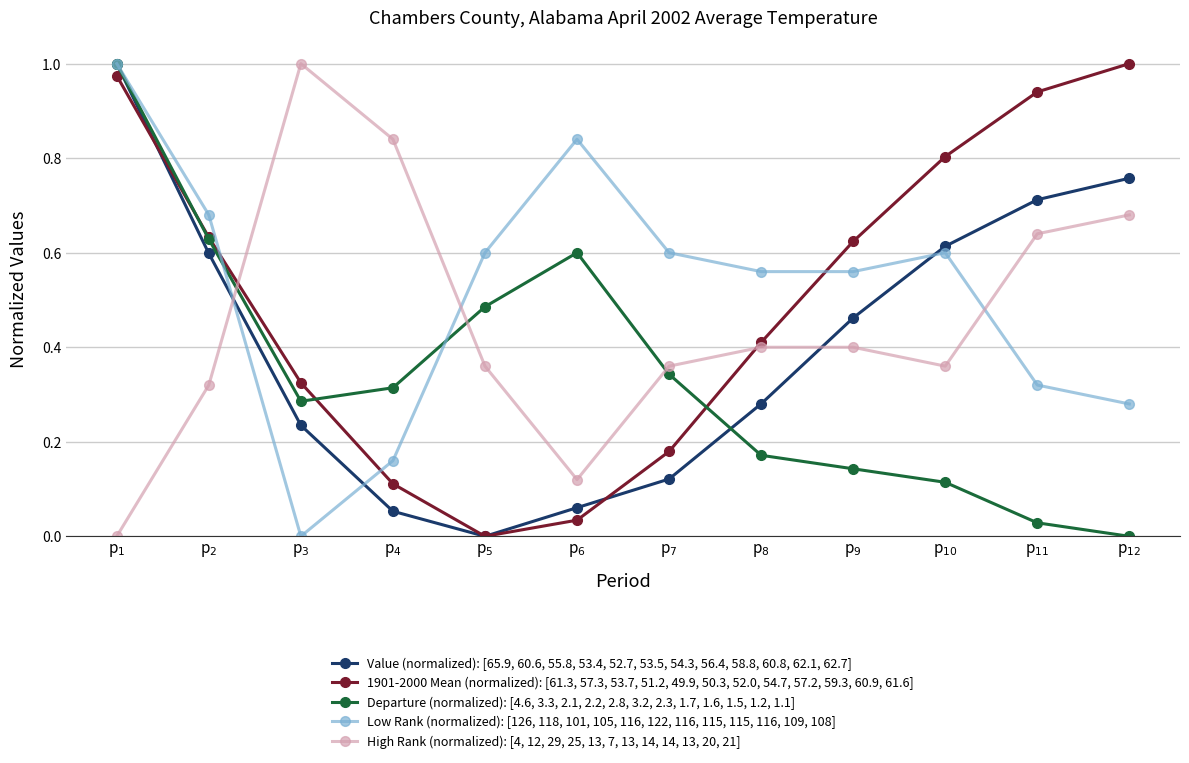

True or false: Departure (normalized): [4.6, 3.3, 2.1, 2.2, 2.8, 3.2, 2.3, 1.7, 1.6, 1.5, 1.2, 1.1] has more than 0 interior local peaks.

True